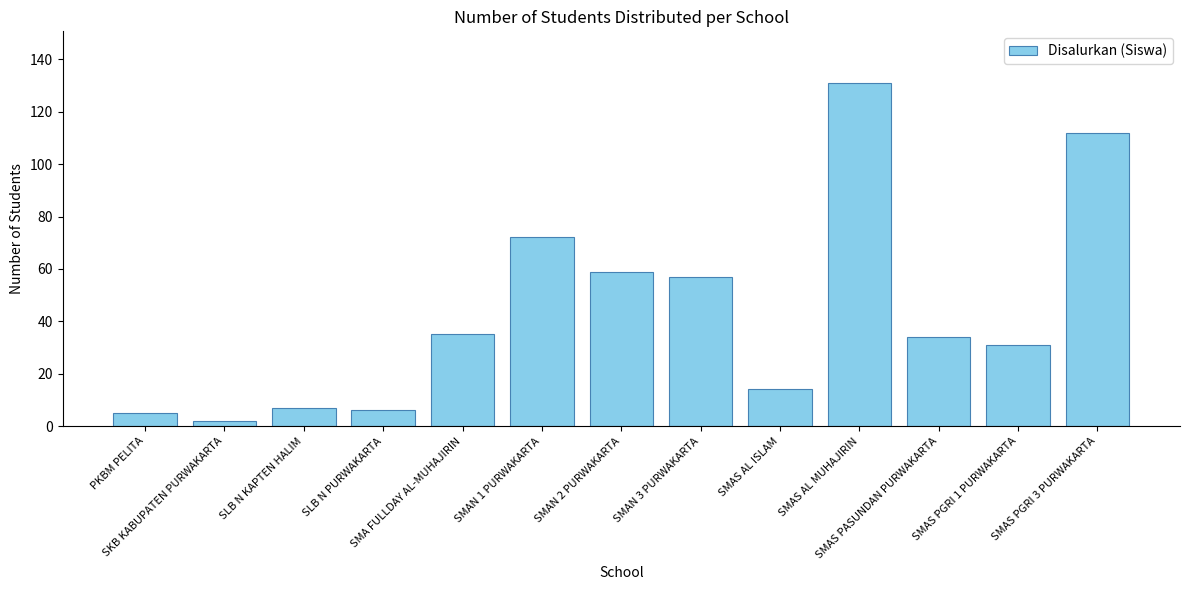

True or false: the data shows 225 at SMAS AL MUHAJIRIN.

False